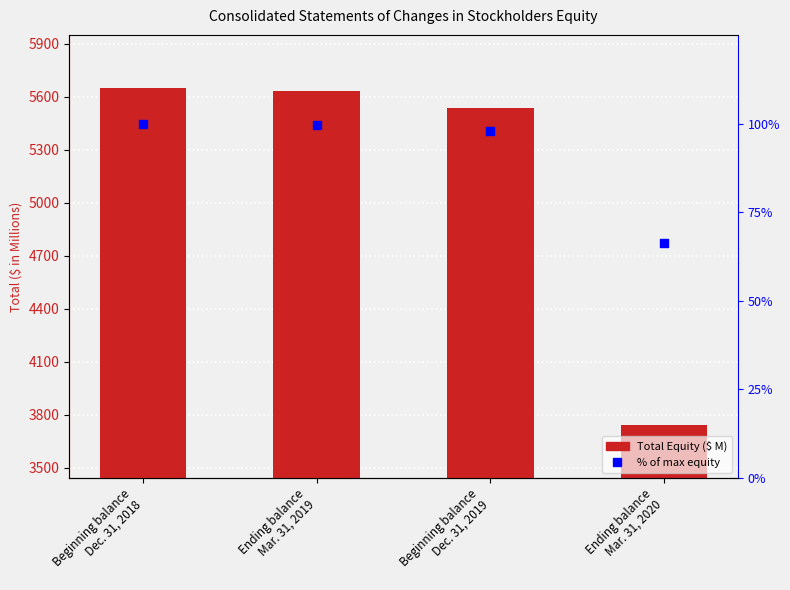

Which series has the largest Y range (max minus min)?

Total Equity